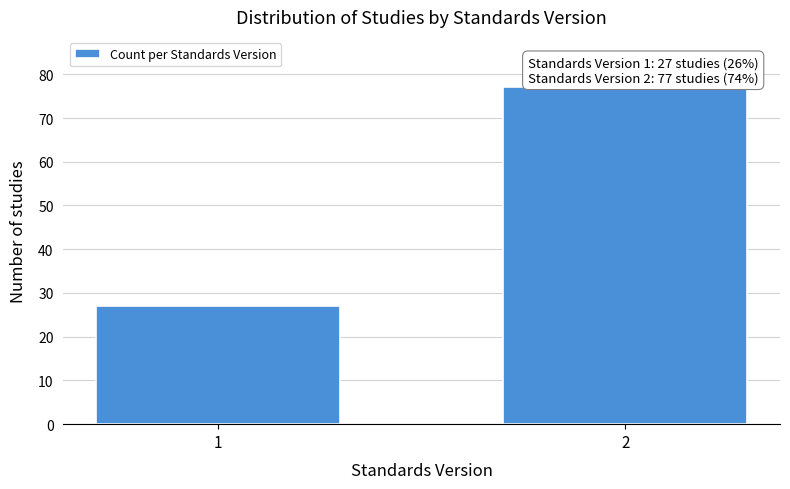

Reading left to right, extract all data points from this chart.

27	77